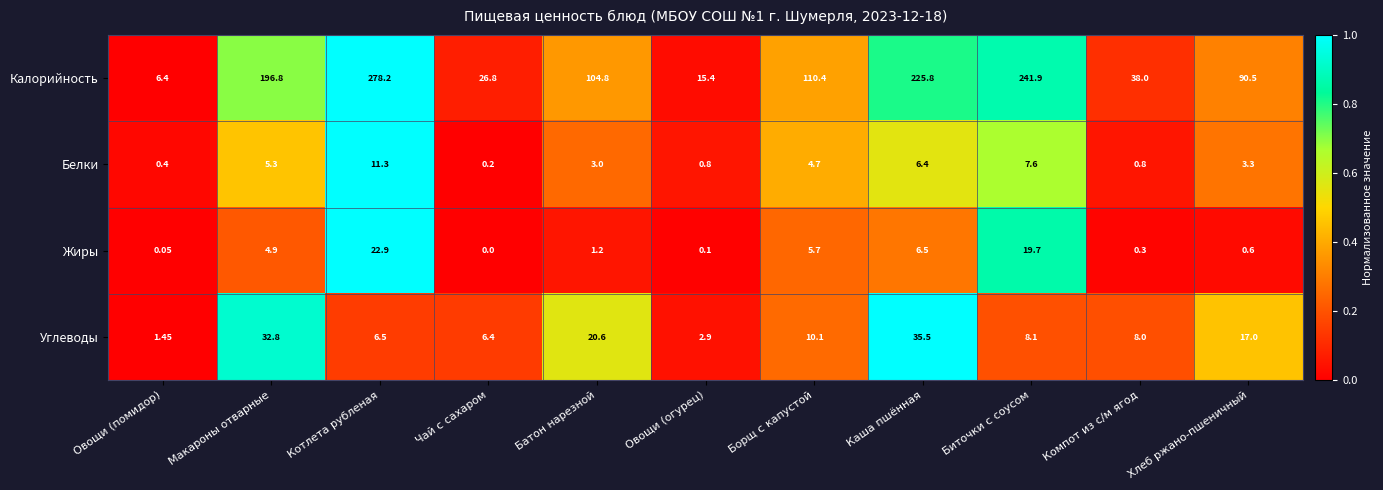

Which series has the largest total across all categories?

Калорийность